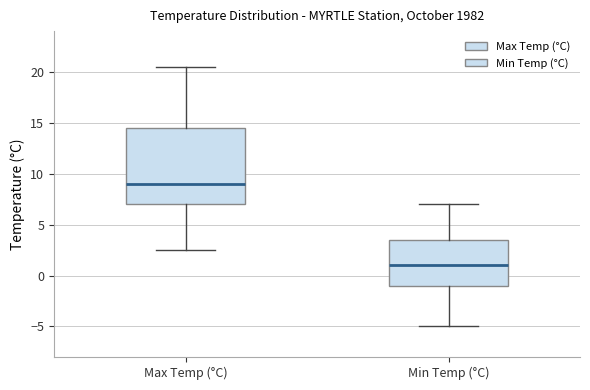

Which box's median line is the lowest?

Min Temp (°C)